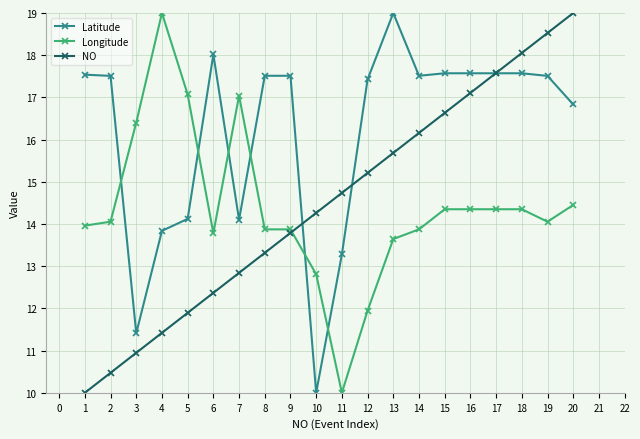

Where is the first local maximum for Longitude?

4